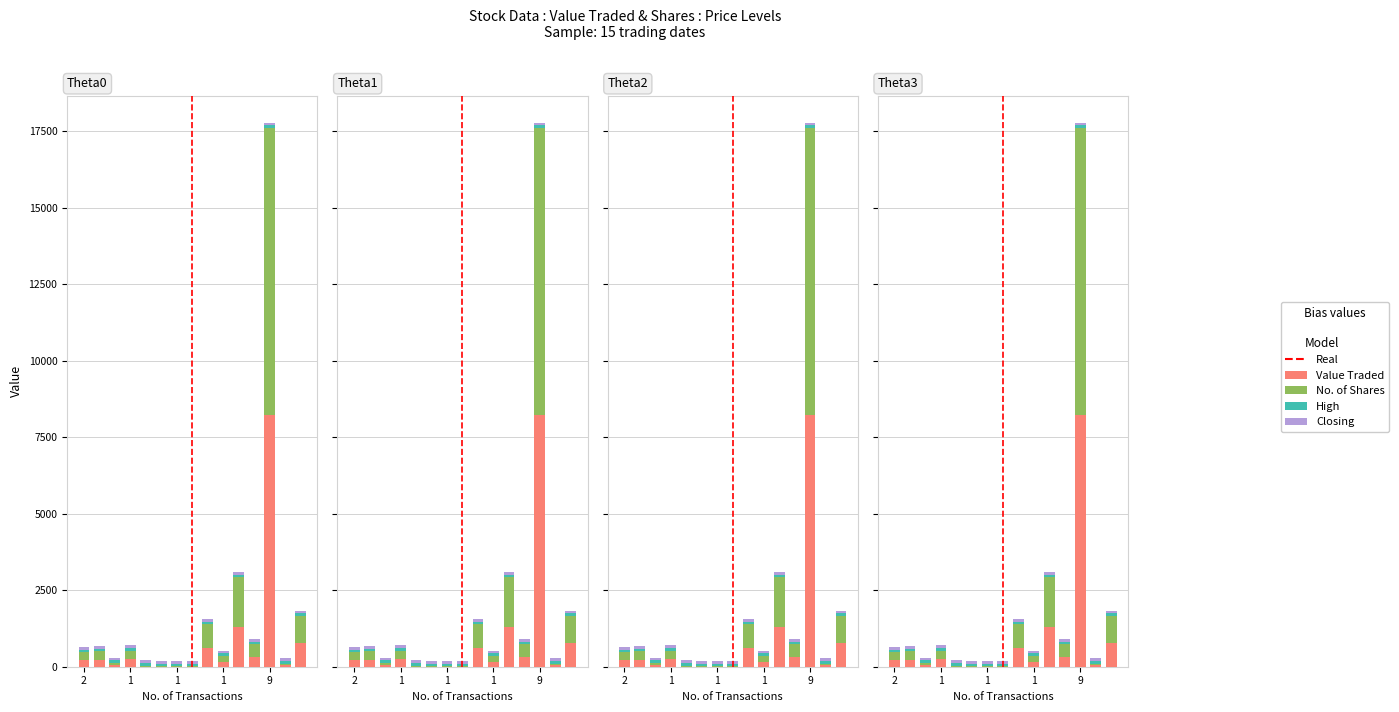

What is the sum of the Closing values at 10 and 1?

172